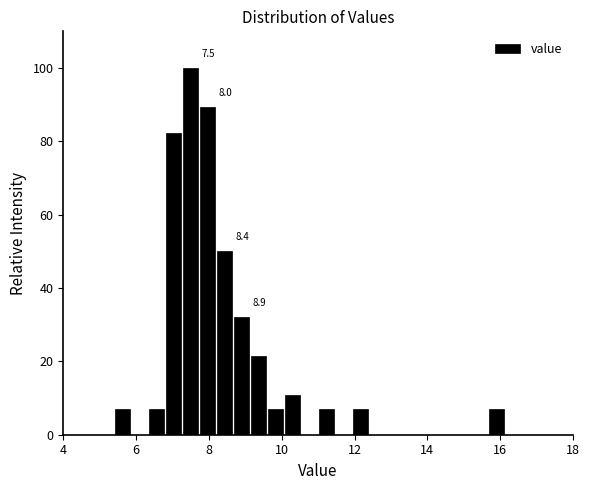

Read against the x-axis, roughly where is the centre of the tallest bar?

7.6